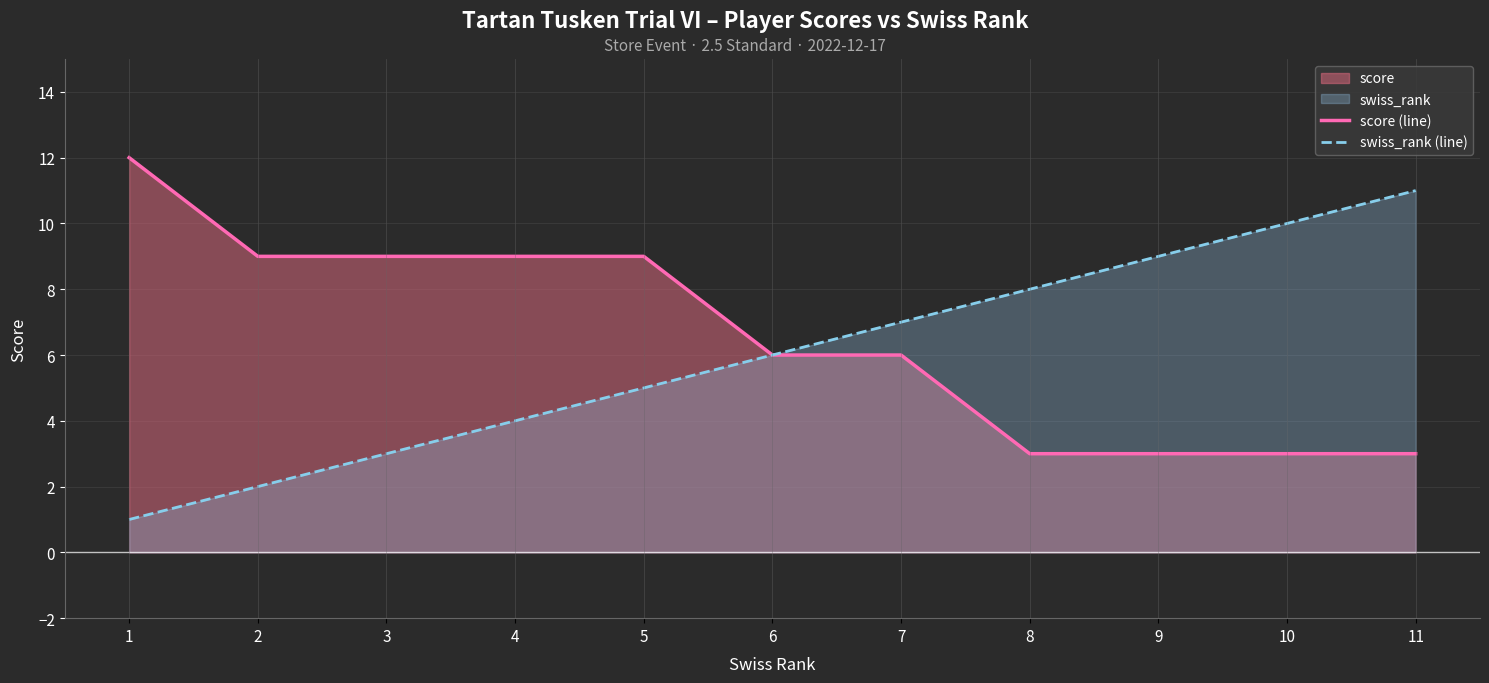

Which label corresponds to the largest value in the chart?

1